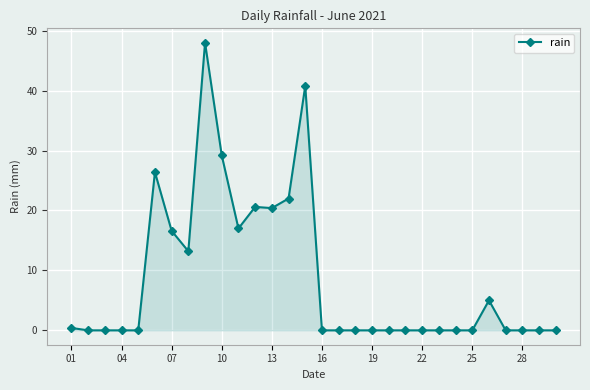

What is the average value?

8.7